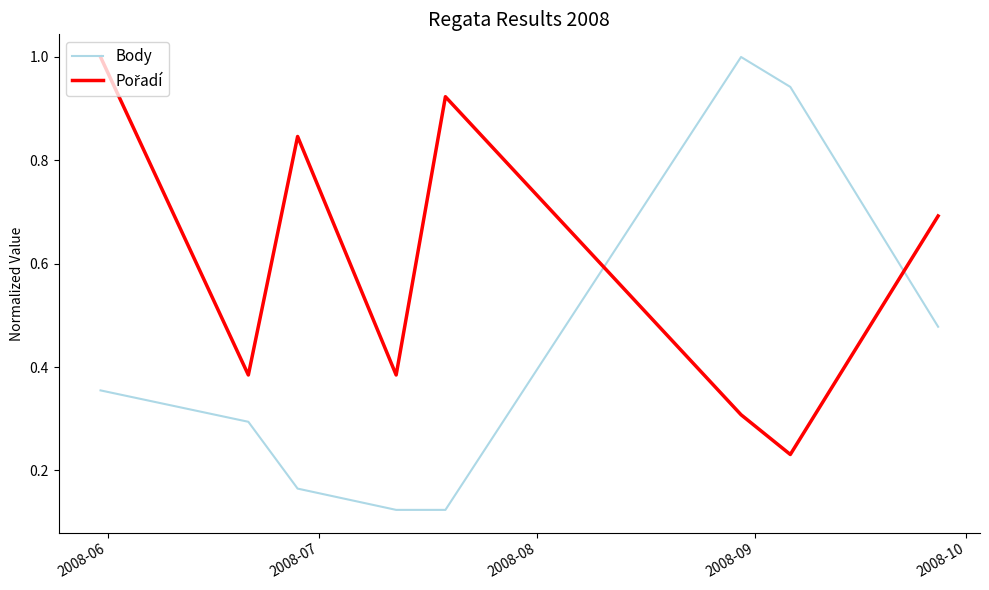

Which series has the widest spread of values?

Body